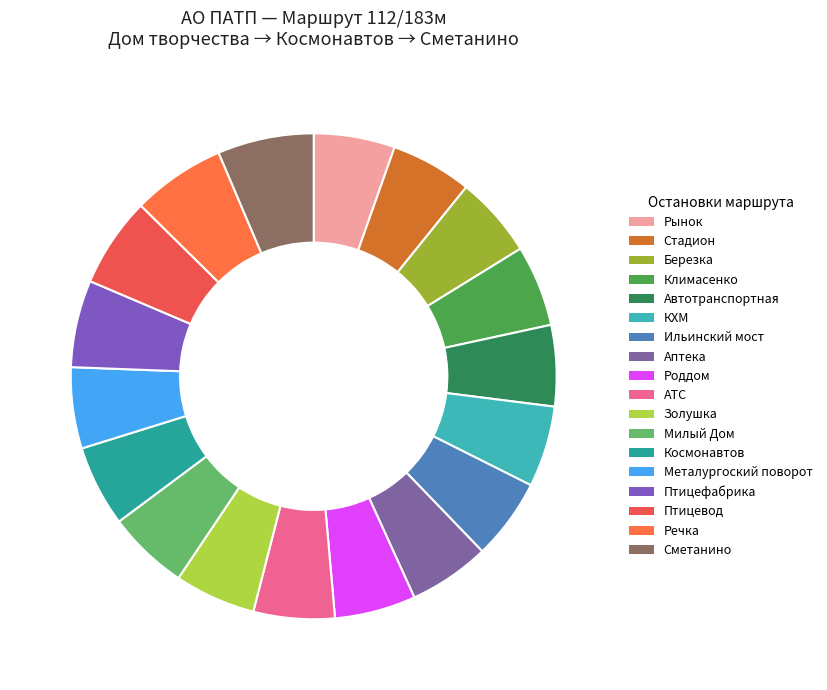

How many segments does this pie chart have?

18